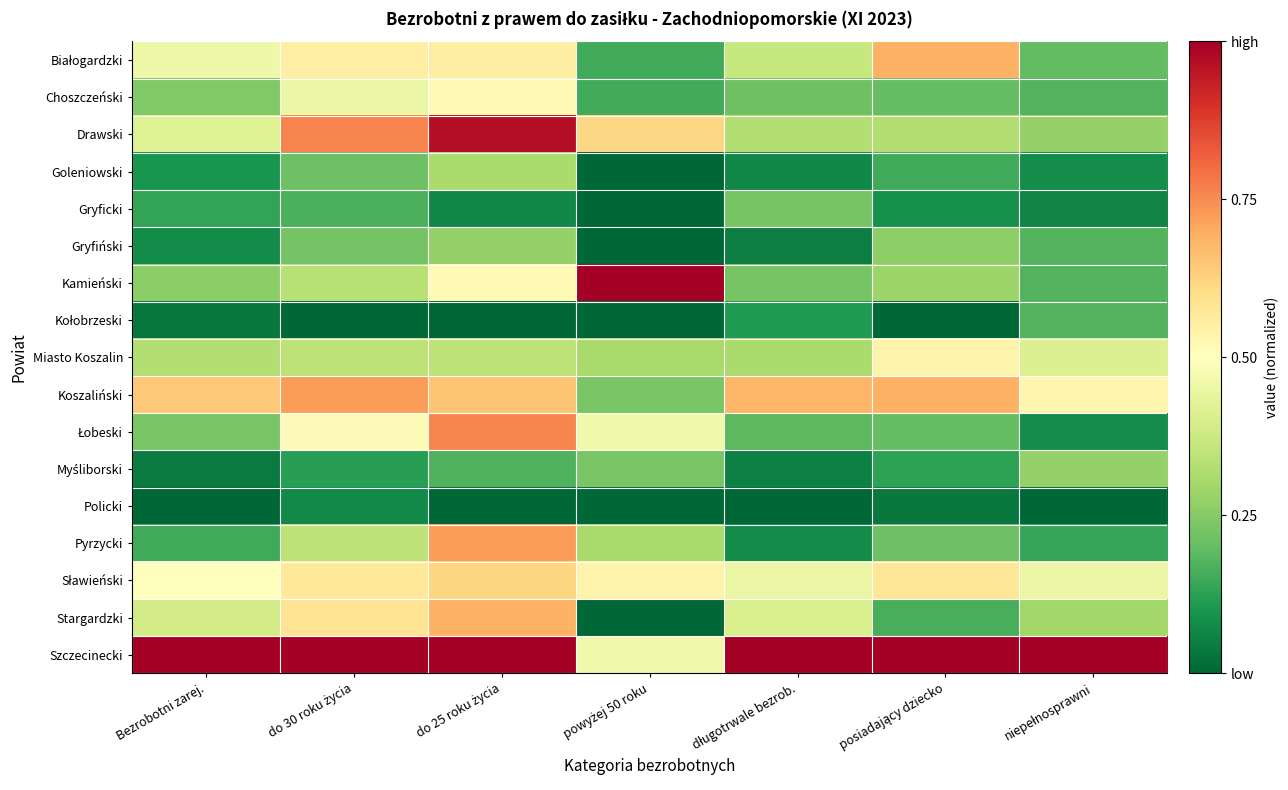

At which category is the sum across all series the highest?

do 25 roku życia